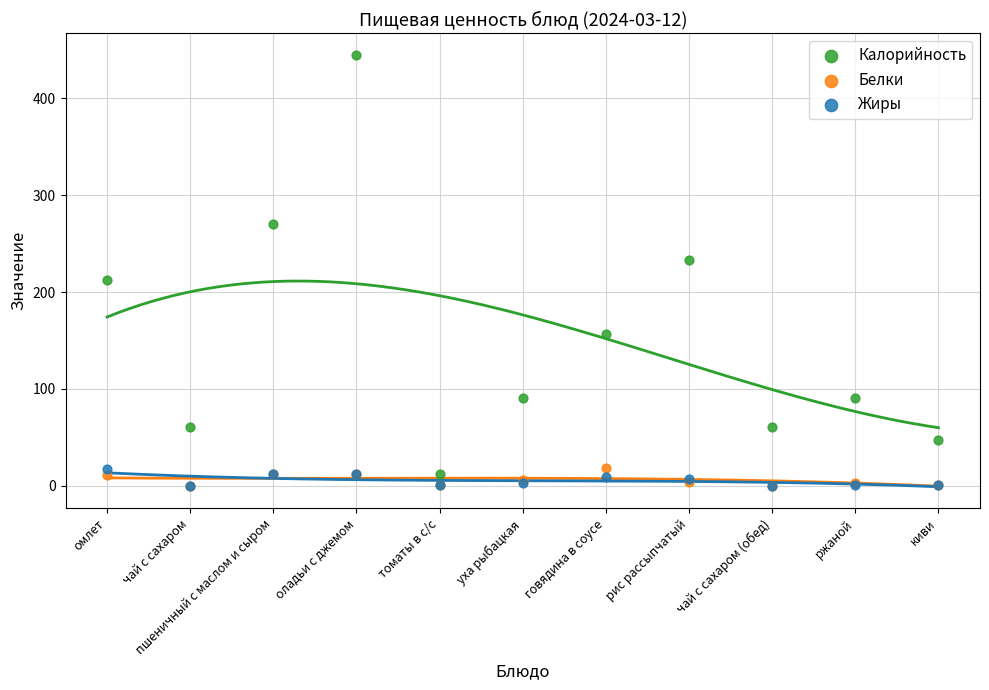

What are all the series names shown in the legend?

Калорийность, Белки, Жиры